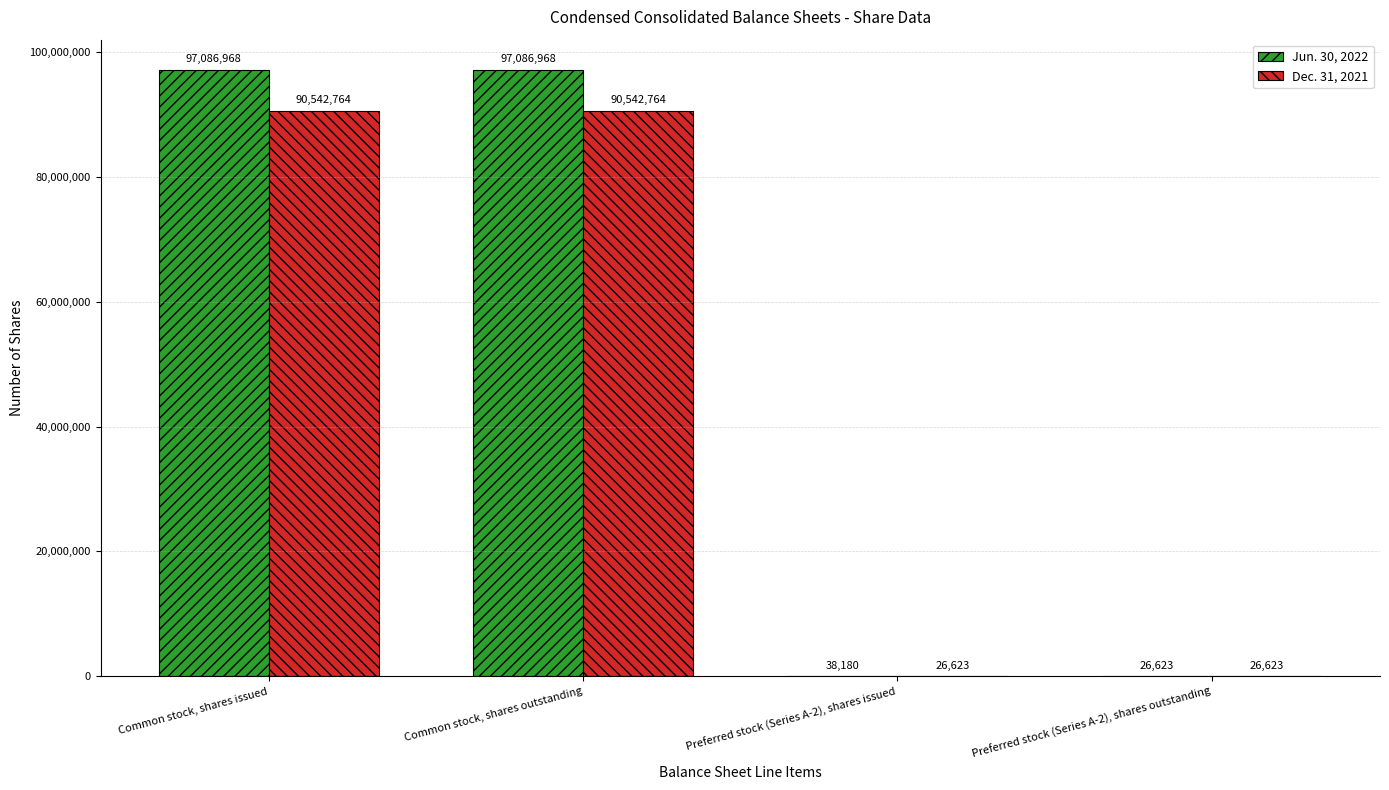

What is the highest value of the Jun. 30, 2022 series?

97086968